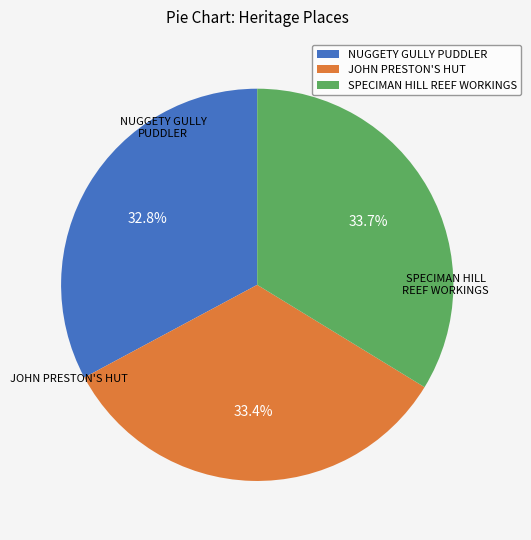

What percentage is the SPECIMAN HILL REEF WORKINGS slice, to the nearest percent?

34%